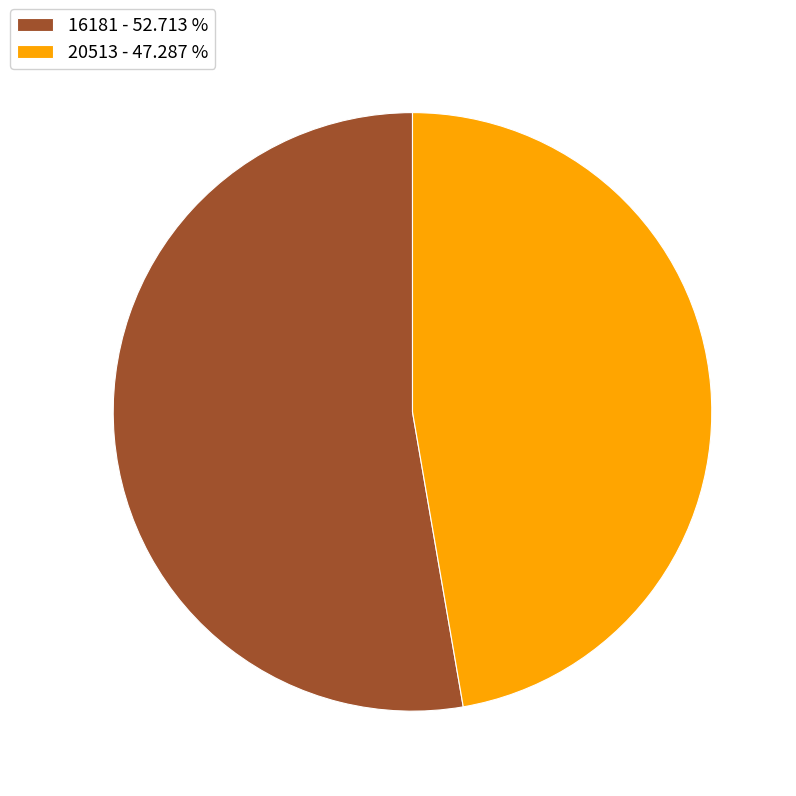

What is the largest slice in the pie chart?

16181